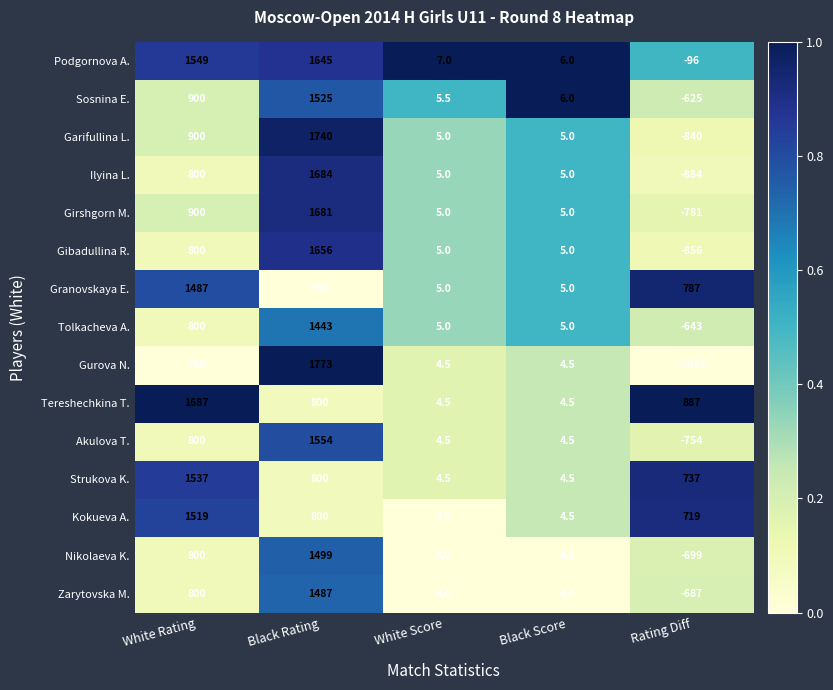

At which label does Sosnina E. first exceed 6?

White Rating